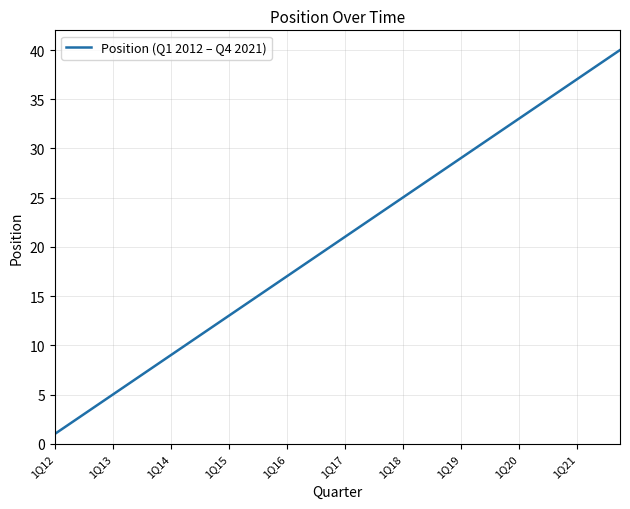

What is the smallest value displayed?

1